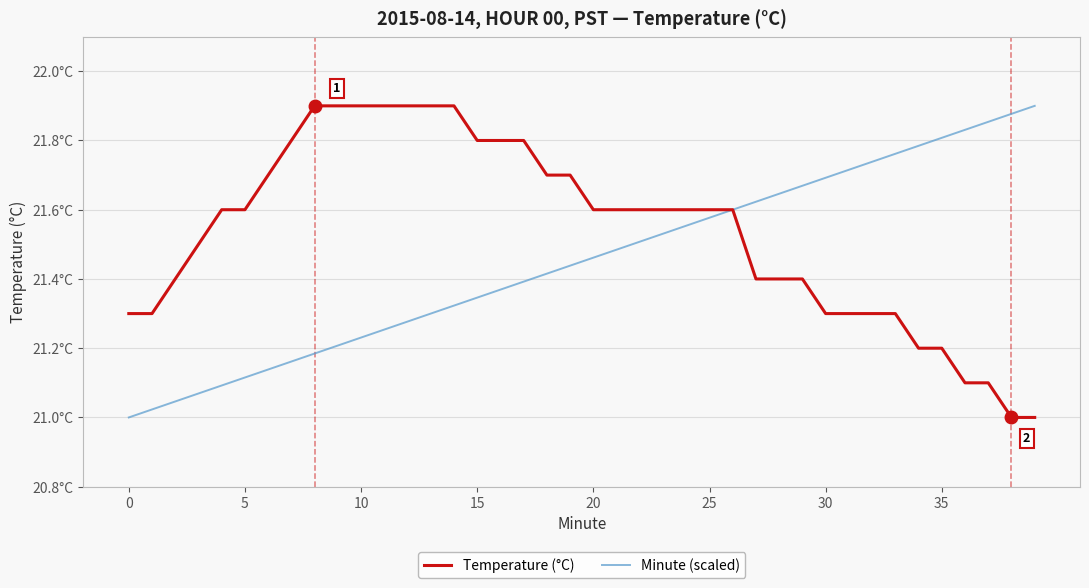

What are all the series names shown in the legend?

Temperature (°C), Minute (scaled)